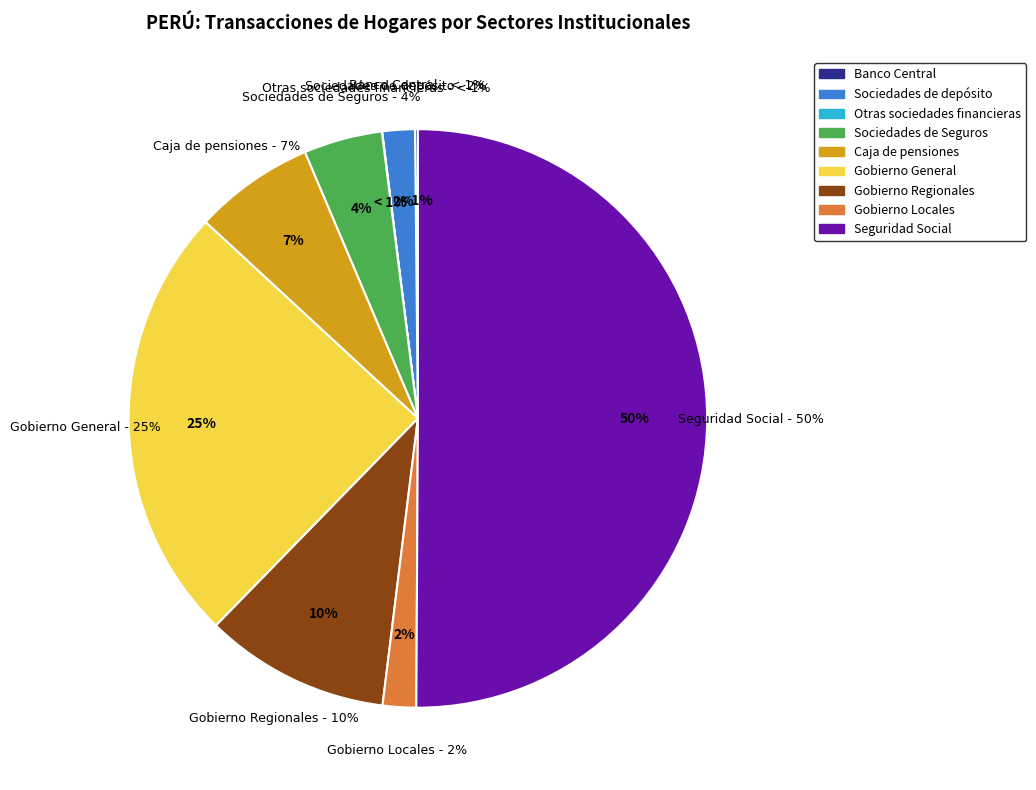

To the nearest percent, what is the average slice percentage?

11%